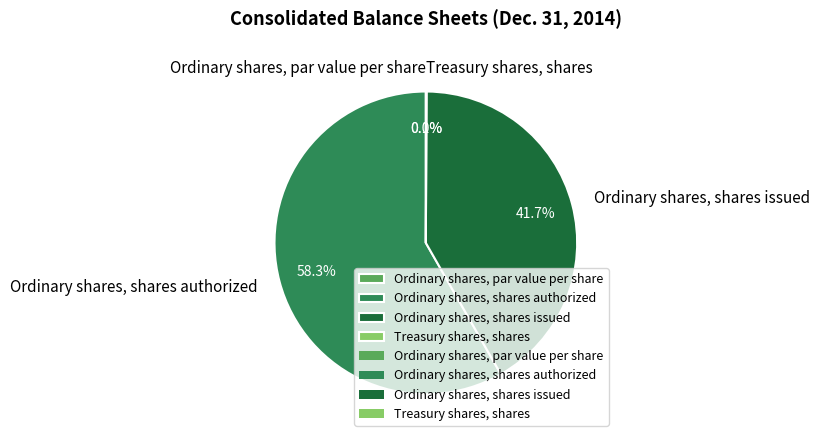

Which category has the biggest portion of the pie?

Ordinary shares, shares authorized